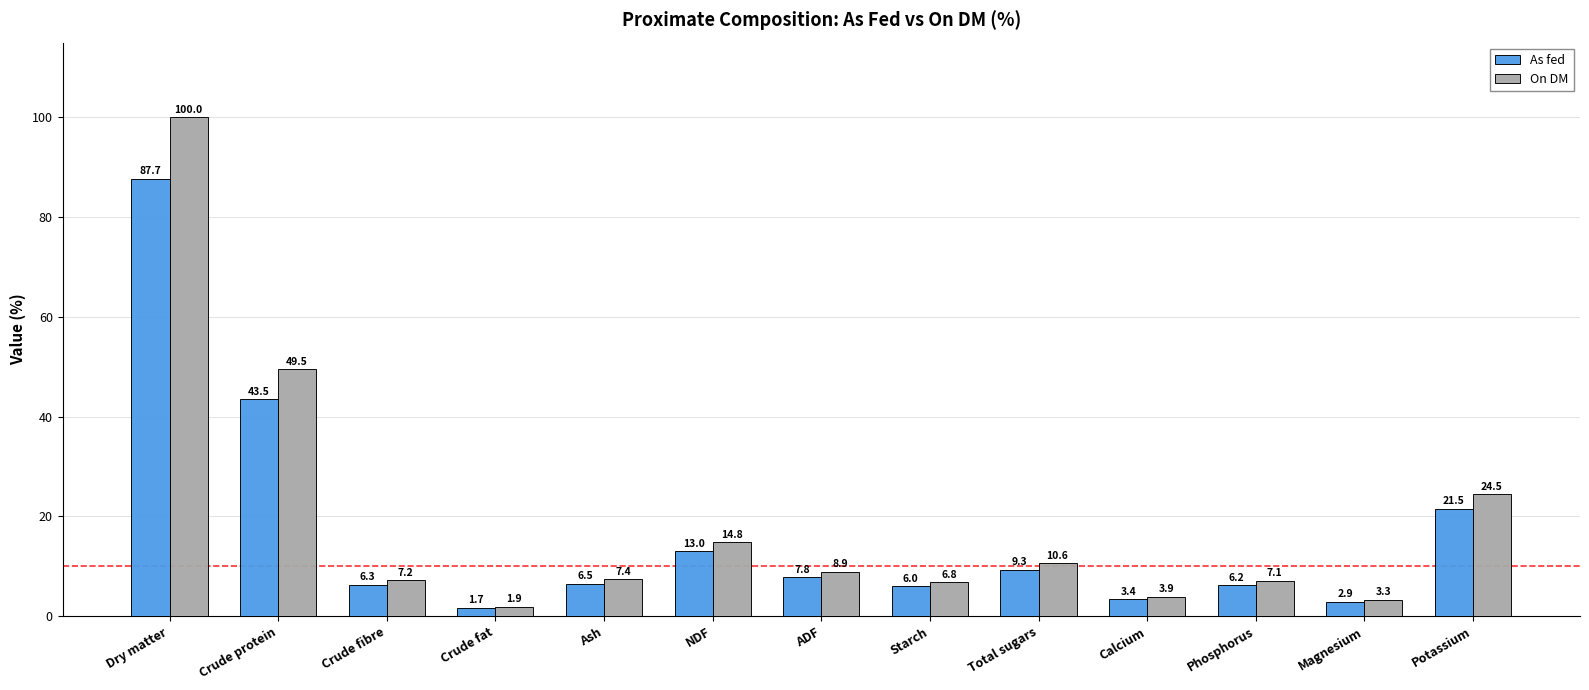

What is the approximate value of As fed at Crude protein?

43.5